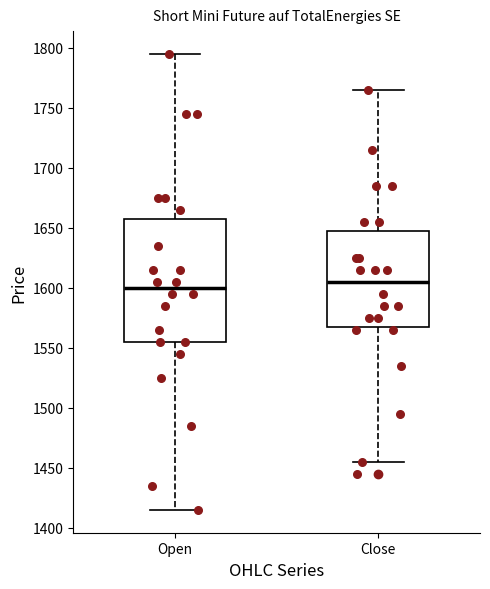

Reading left to right, transcribe this box plot: for each box, give where its median line is, the range the box spans, and where its two whiskers end, as read against the y-axis. The values are not printed on the chart, so give them approximately, as read against the axis.

Open: median 1600, box 1555 to 1660, whiskers 1415 to 1795
Close: median 1605, box 1570 to 1650, whiskers 1455 to 1765